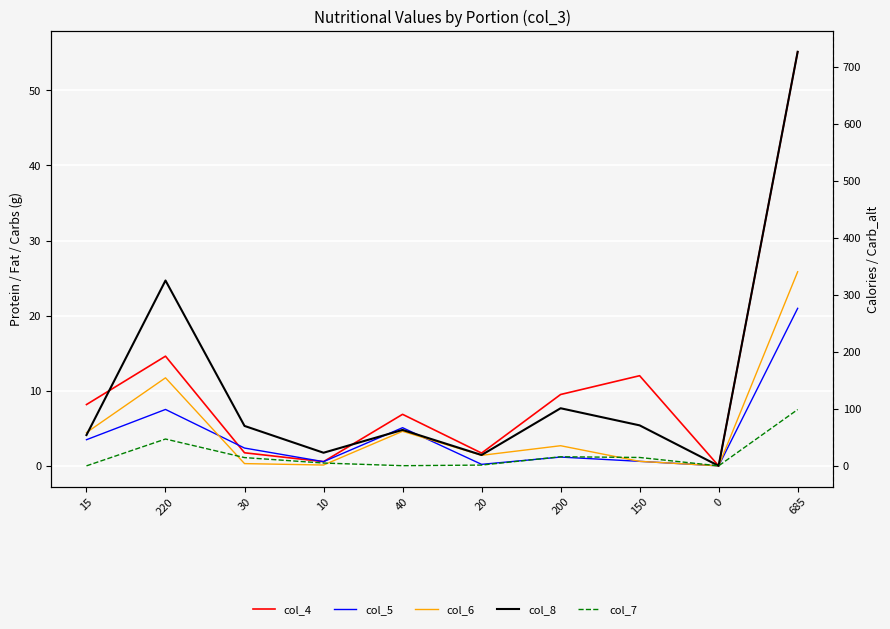

Reading left to right, list all the values displayed in this chart.

col_4: 15=8.2	220=14.6	30=1.7	10=0.6	40=6.9	20=1.7	200=9.5	150=12.0	0=0.0	685=55.1
col_5: 15=3.5	220=7.5	30=2.4	10=0.6	40=5.1	20=0.2	200=1.2	150=0.6	0=0.0	685=21.0
col_6: 15=4.4	220=11.7	30=0.3	10=0.1	40=4.6	20=1.4	200=2.7	150=0.6	0=0.0	685=25.8
col_8: 15=54.0	220=325.0	30=70.0	10=23.0	40=63.0	20=19.0	200=101.0	150=71.0	0=0.0	685=726.0
col_7: 15=0.0	220=47.0	30=14.5	10=4.9	40=0.3	20=1.4	200=15.9	150=14.7	0=0.0	685=98.8